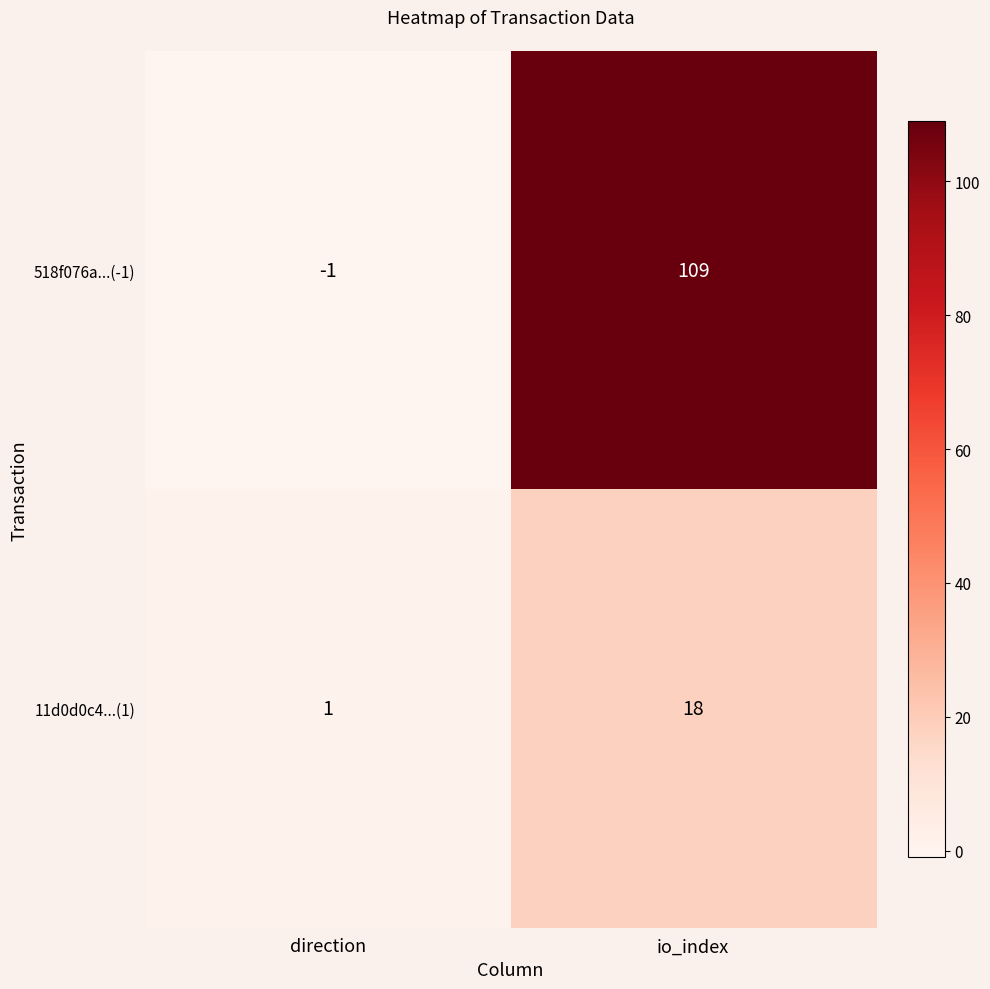

At which category does the chart reach its minimum across all series?

direction